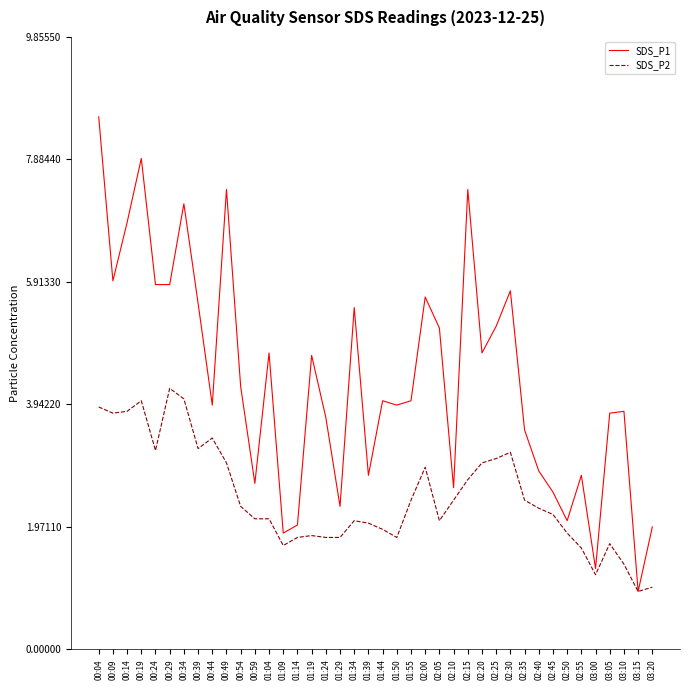

Between 00:24 and 02:05, which series saw the biggest shift?

SDS_P2